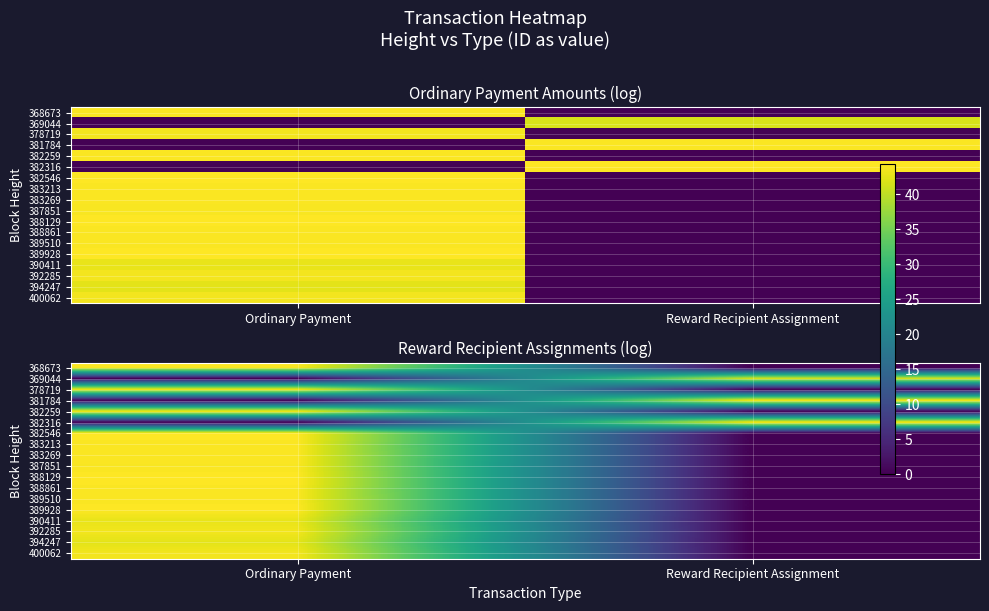

How many values in 390411 are above zero?

1